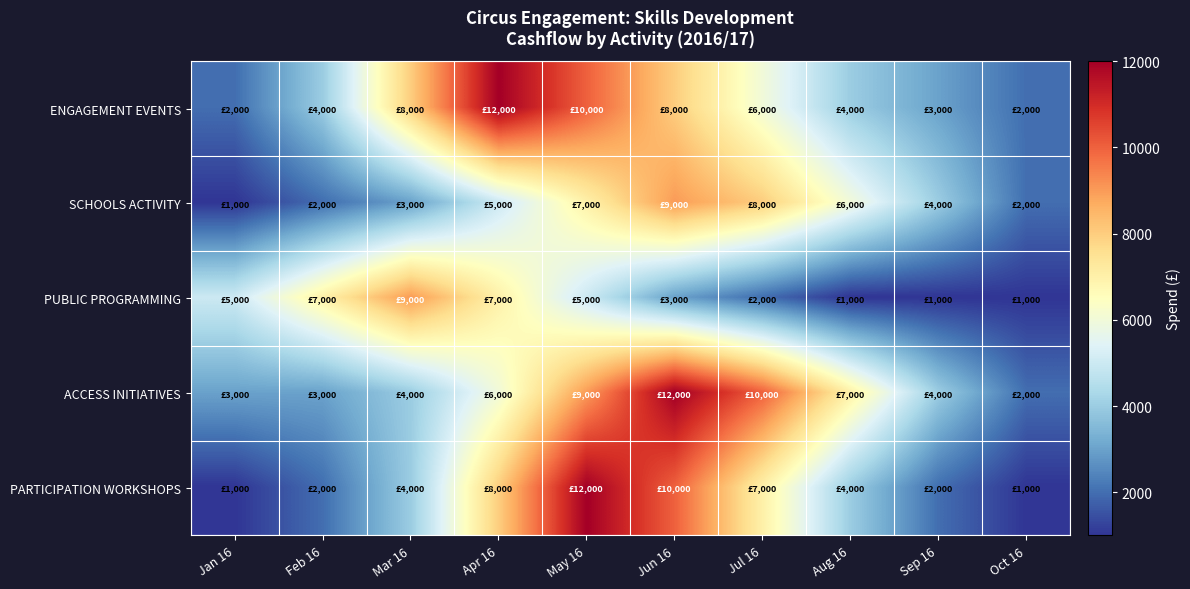

Between Apr 16 and Aug 16, which series saw the biggest shift?

ENGAGEMENT EVENTS